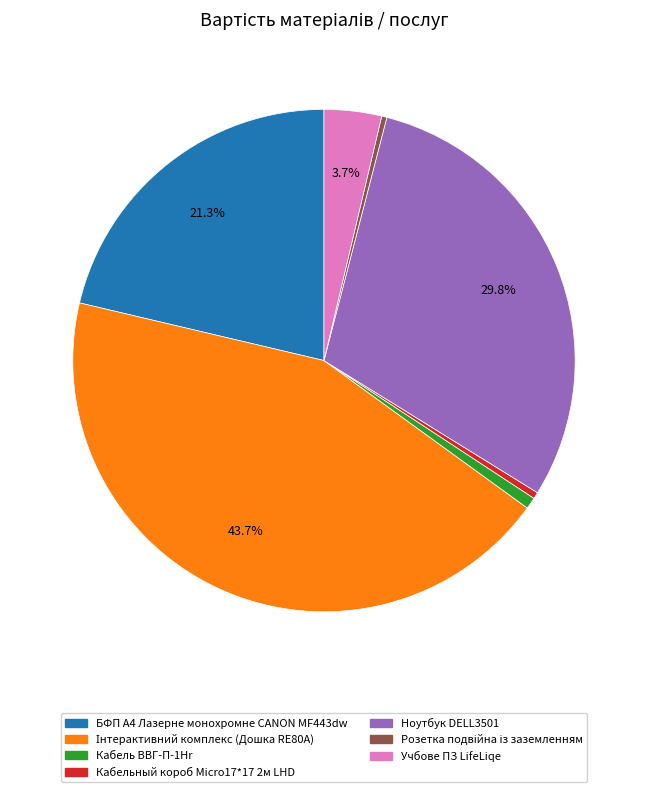

True or false: Кабель ВВГ-П-1Hr accounts for 1% of the total.

True